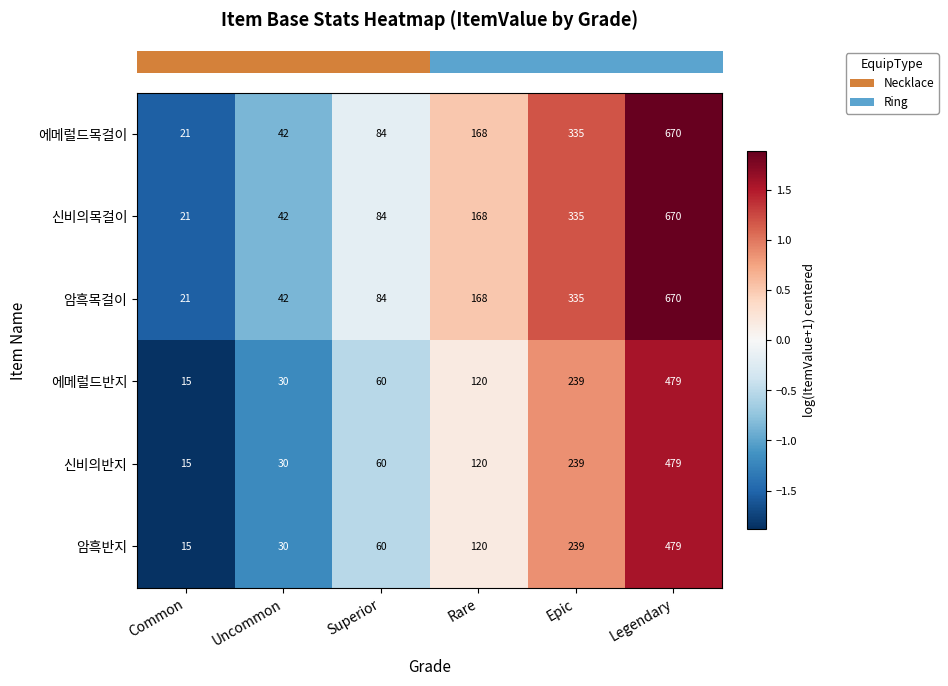

At which category is the sum across all series the highest?

Legendary